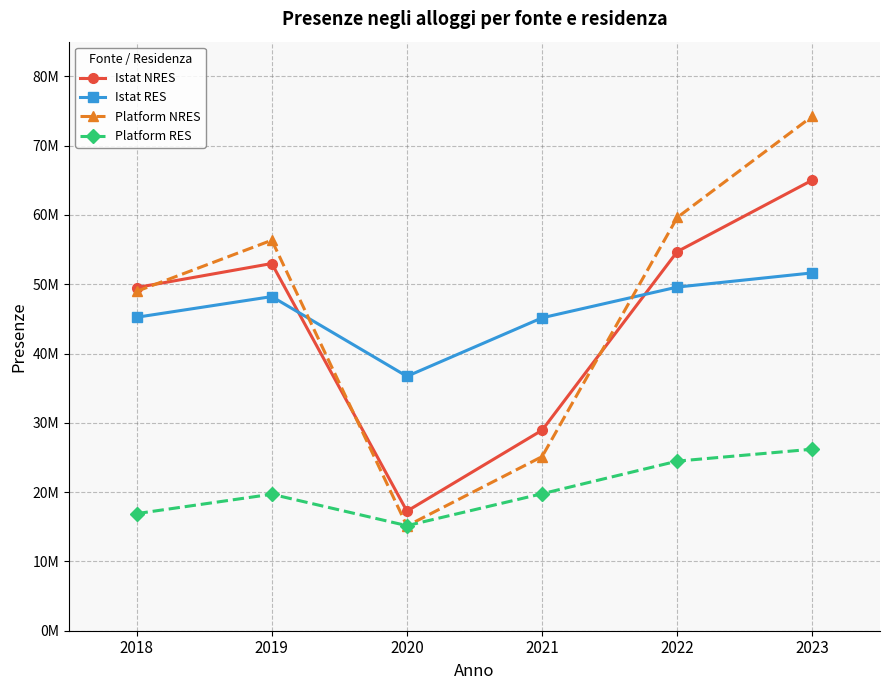

Reading left to right, transcribe all the data shown in this chart.

Istat NRES: 2018=49519854	2019=52987666	2020=17252852	2021=28934633	2022=54707450	2023=65026598
Istat RES: 2018=45231787	2019=48215108	2020=36711096	2021=45153143	2022=49586391	2023=51636903
Platform NRES: 2018=48964580	2019=56348486	2020=15124326	2021=25125252	2022=59633842	2023=74244441
Platform RES: 2018=16896925	2019=19695923	2020=15159539	2021=19766971	2022=24472108	2023=26194859